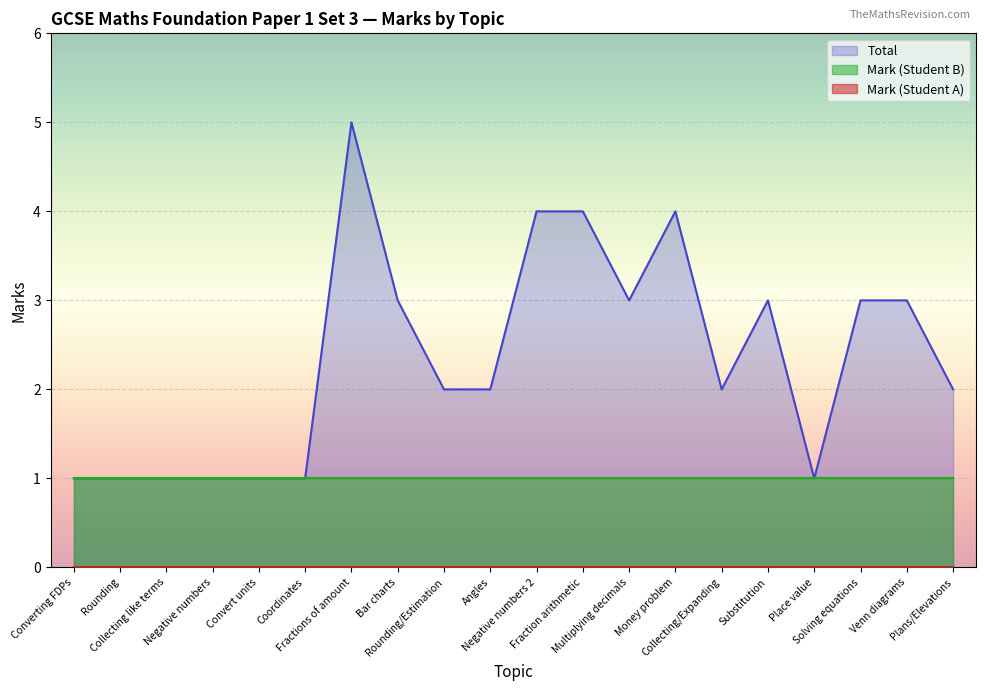

List the series in order of their peak value, highest first.

Total, Mark (Student B), Mark (Student A)